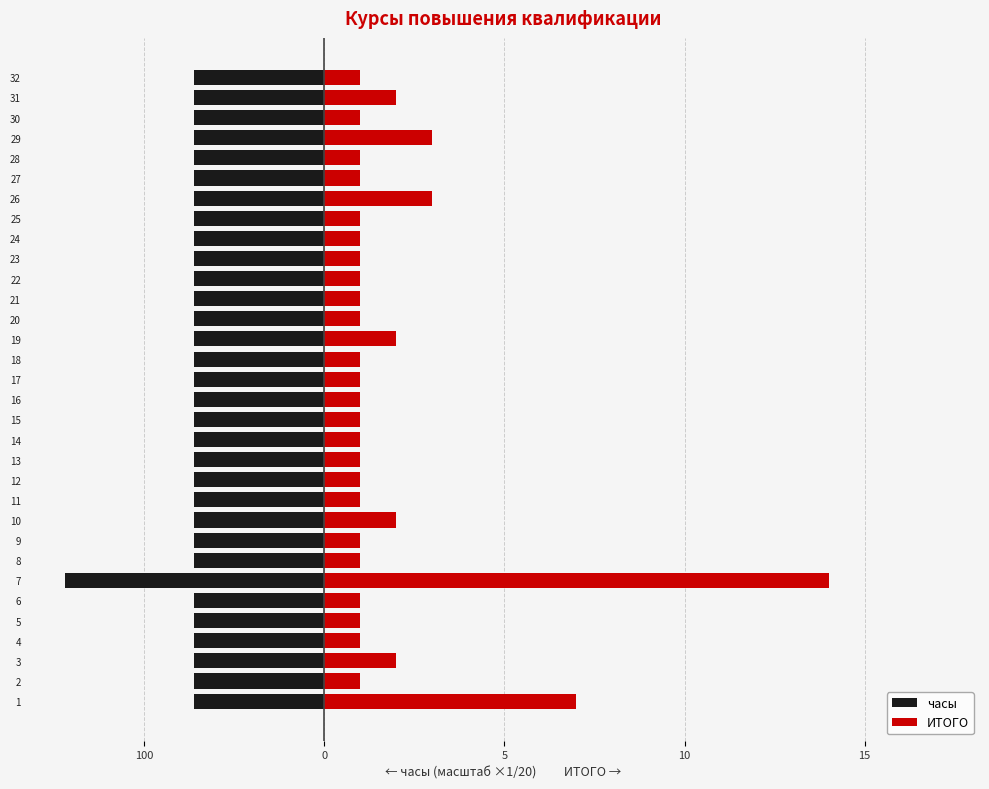

How many groups of bars are there?

32